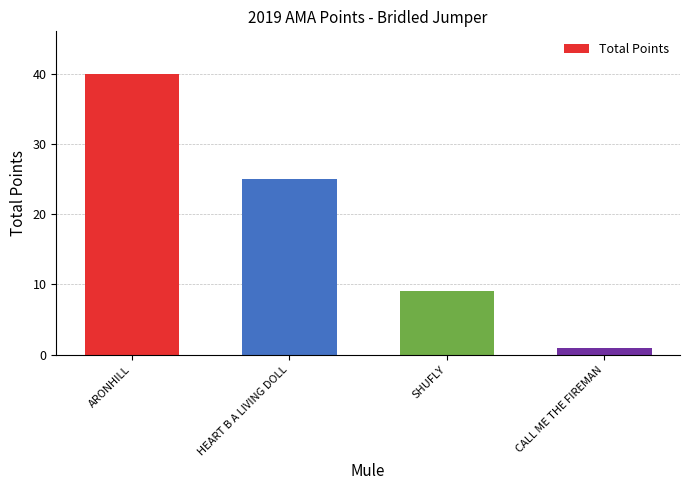

Rank the categories by value from highest to lowest.

ARONHILL, HEART B A LIVING DOLL, SHUFLY, CALL ME THE FIREMAN